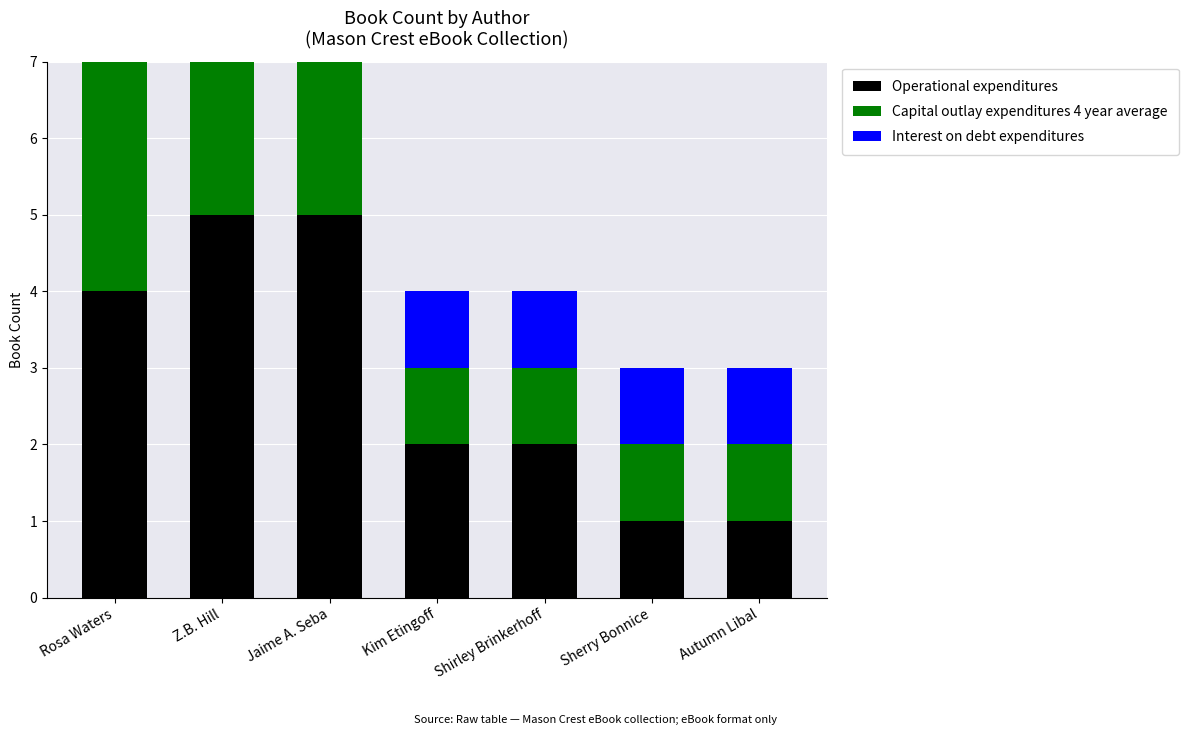

At which label is Operational expenditures closest to 3?

Rosa Waters